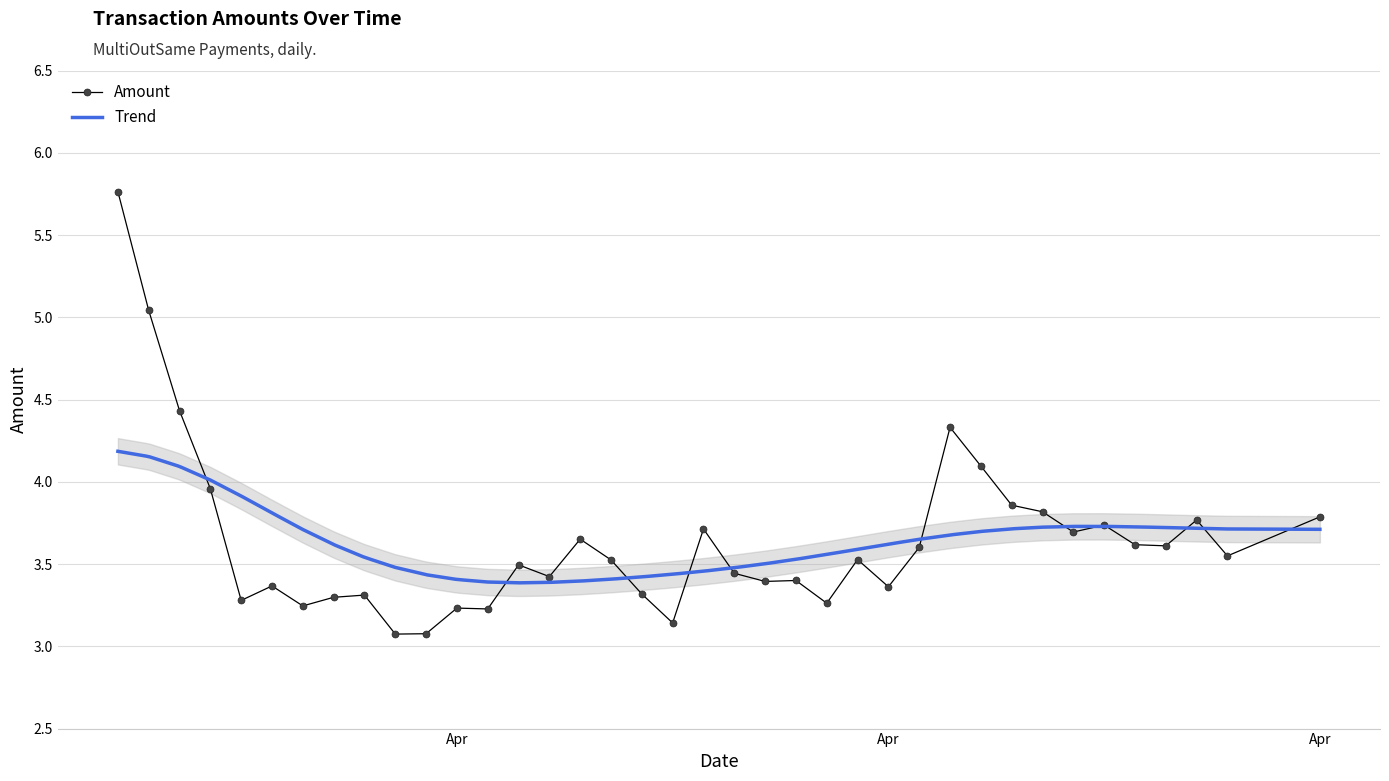

Where is the data nearest to the value 4?

2024-03-25